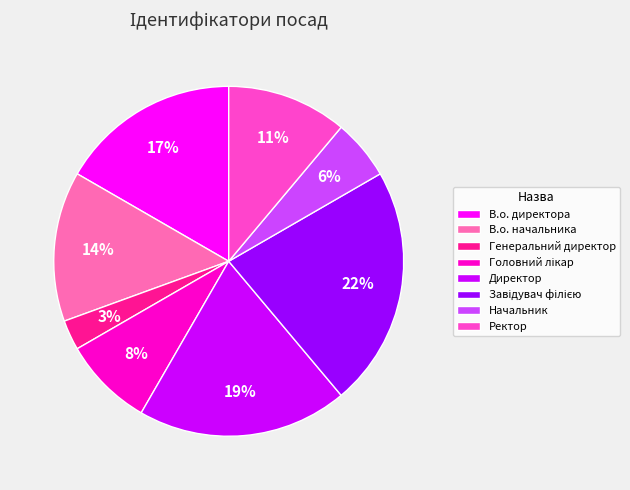

Does any single category account for the majority?

No